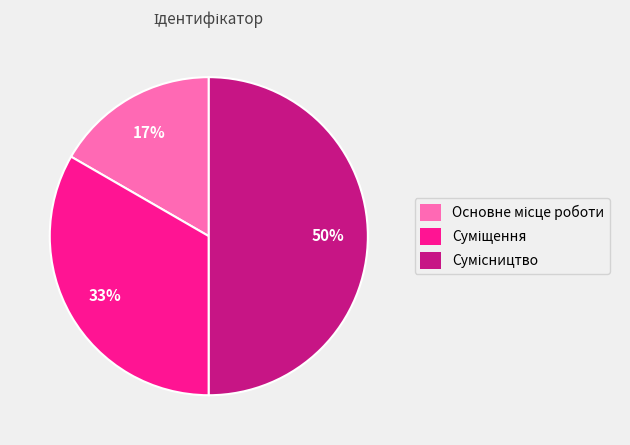

To the nearest percent, what is the average slice percentage?

33%